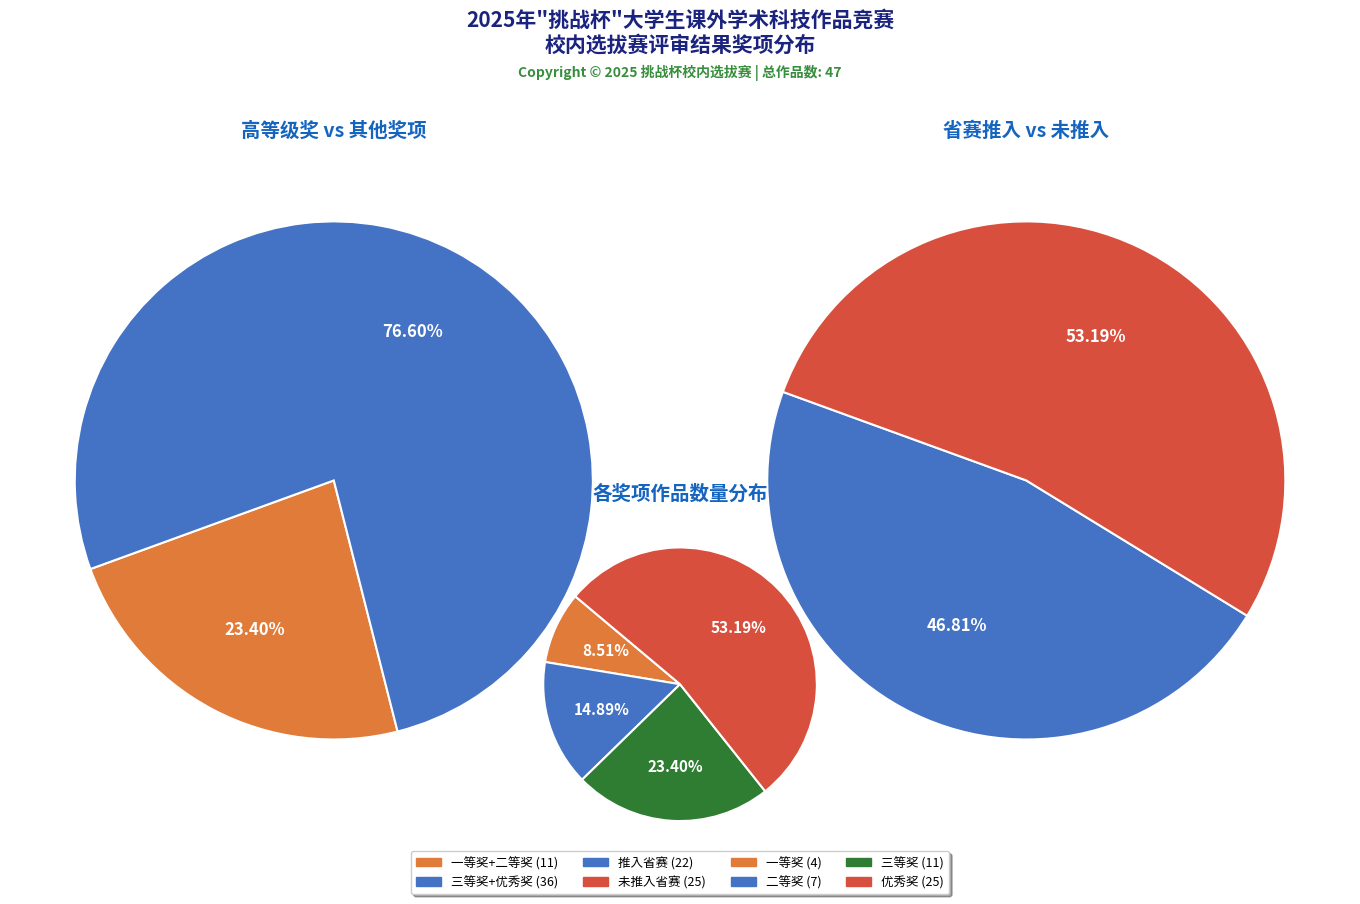

Which slice represents more than half of the pie?

优秀奖